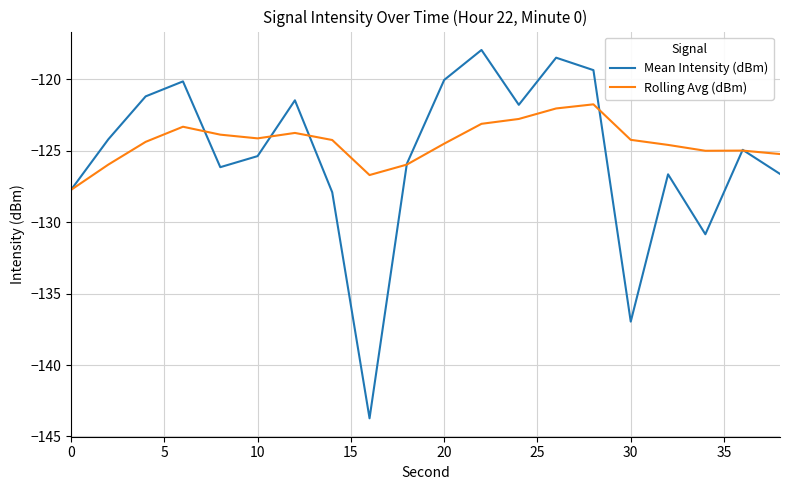

What is the highest value of the Mean Intensity (dBm) series?

-117.9